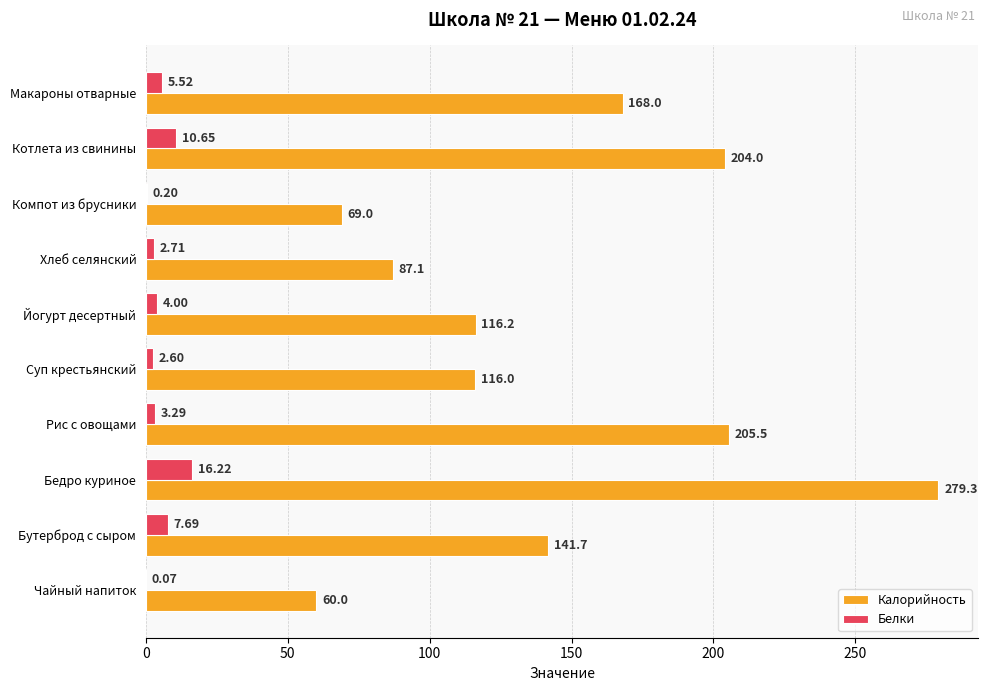

What is the sum of all Калорийность values?

1446.8